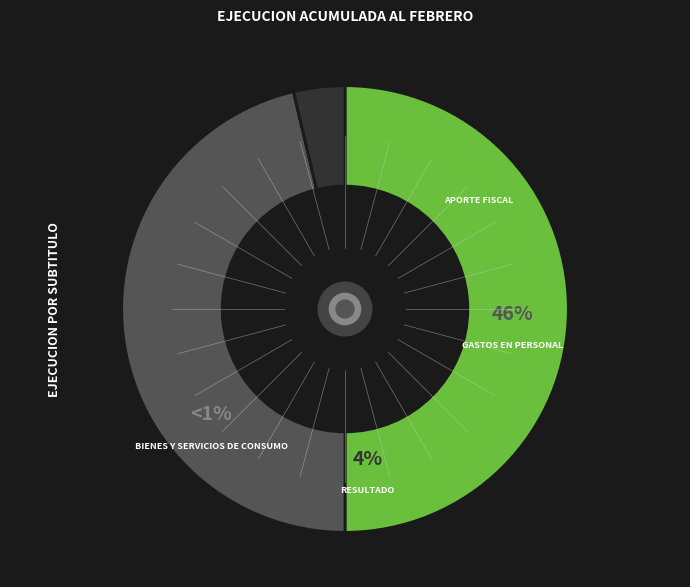

Is there a majority slice in this chart?

No